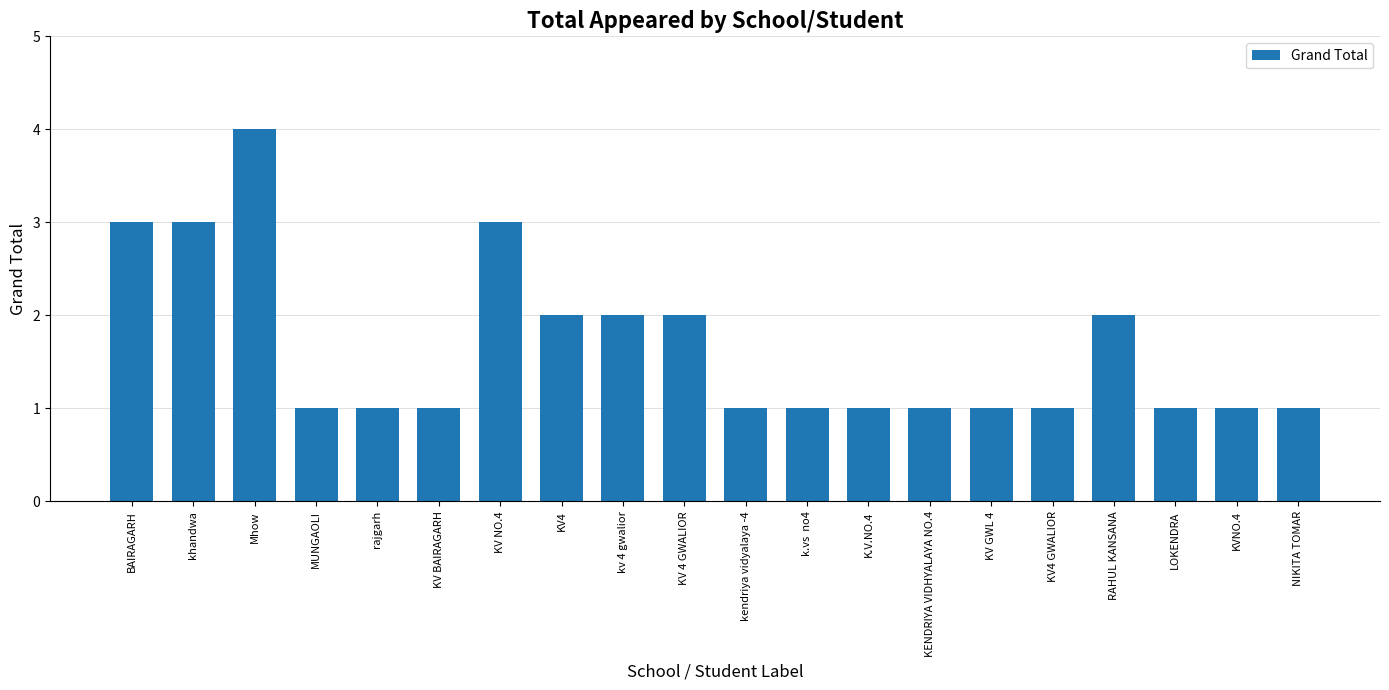

What is the sum of all values?

33